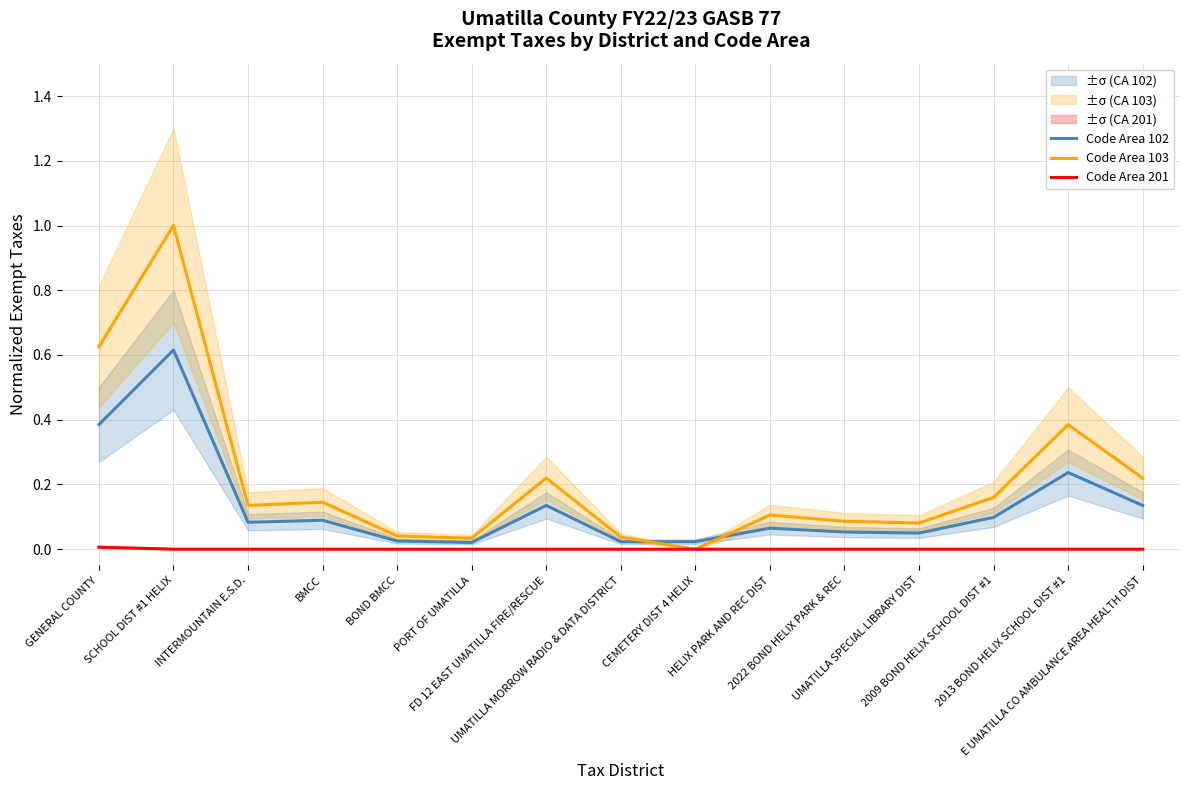

How many lines are shown in the chart?

3